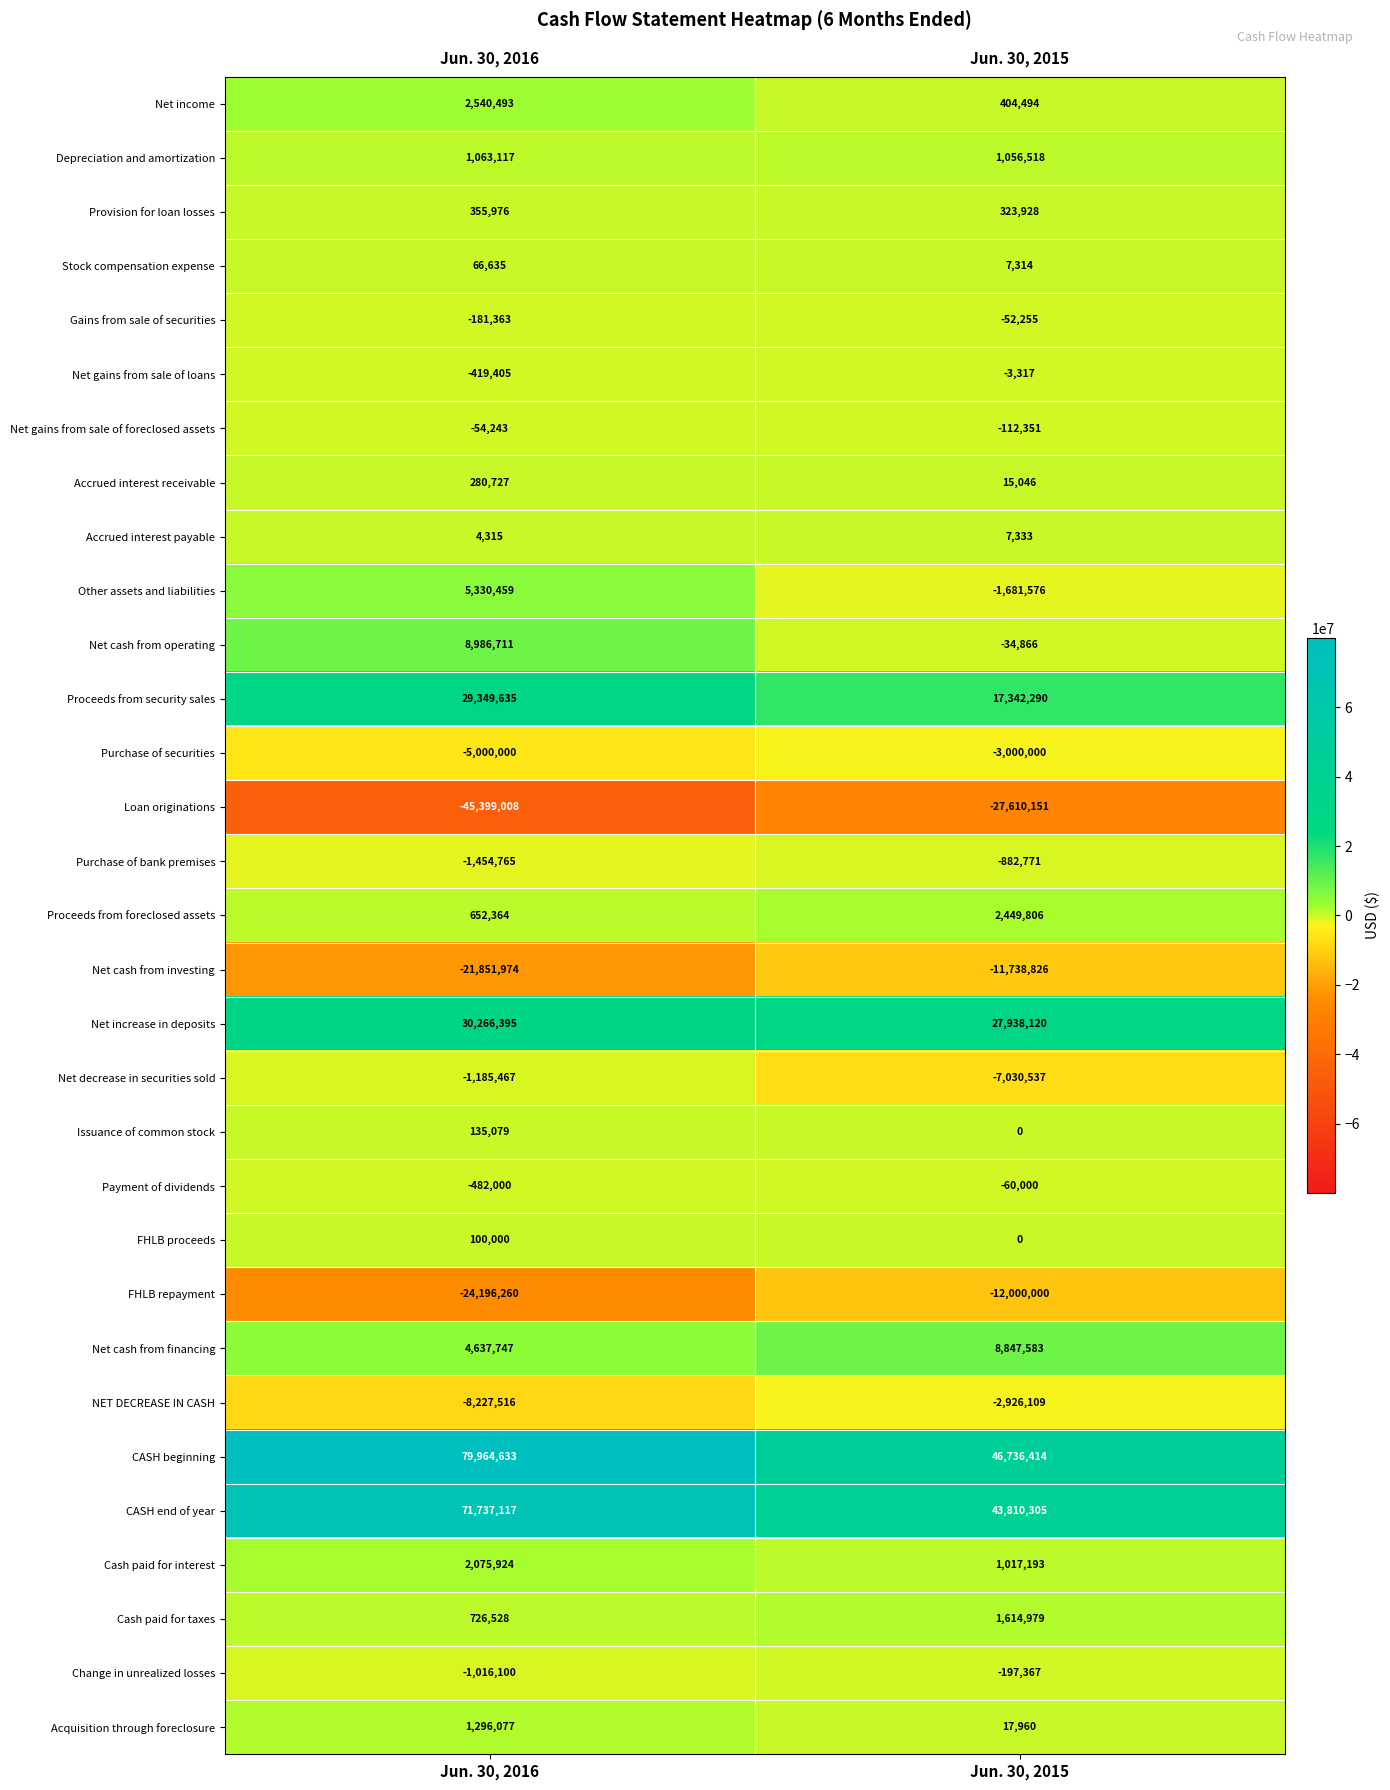

Between Jun. 30, 2016 and Jun. 30, 2015, which series saw the biggest shift?

CASH beginning